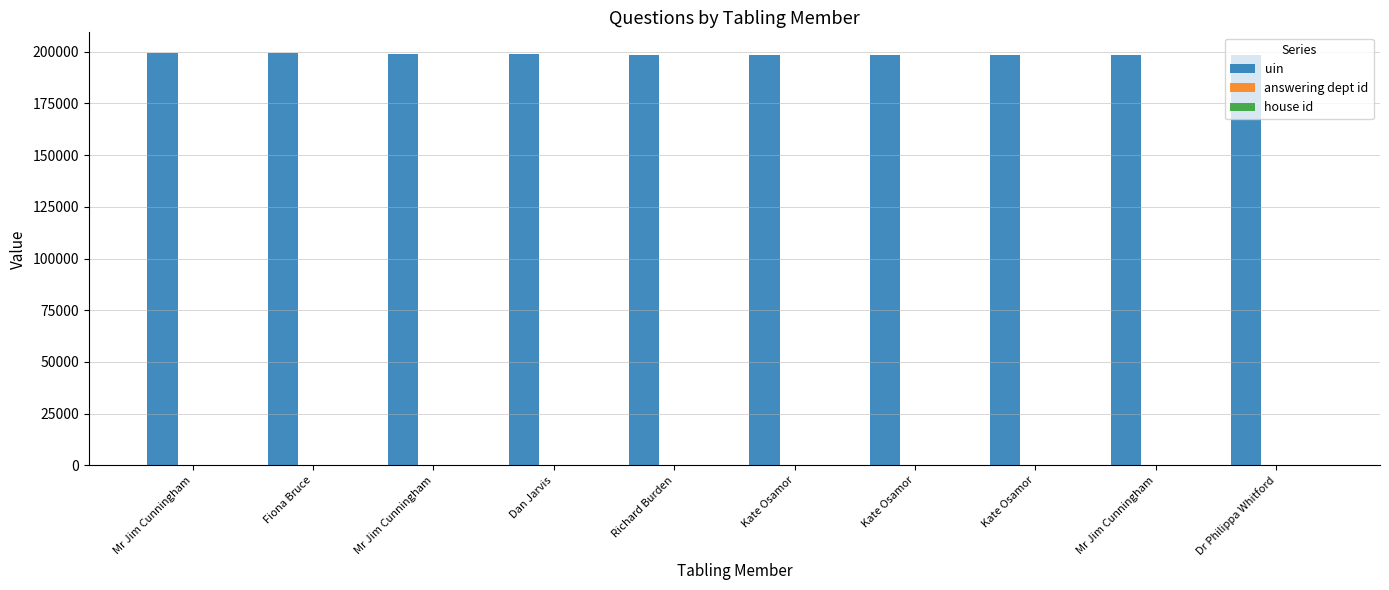

Rank the series at Kate Osamor from lowest to highest value.

house id, answering dept id, uin